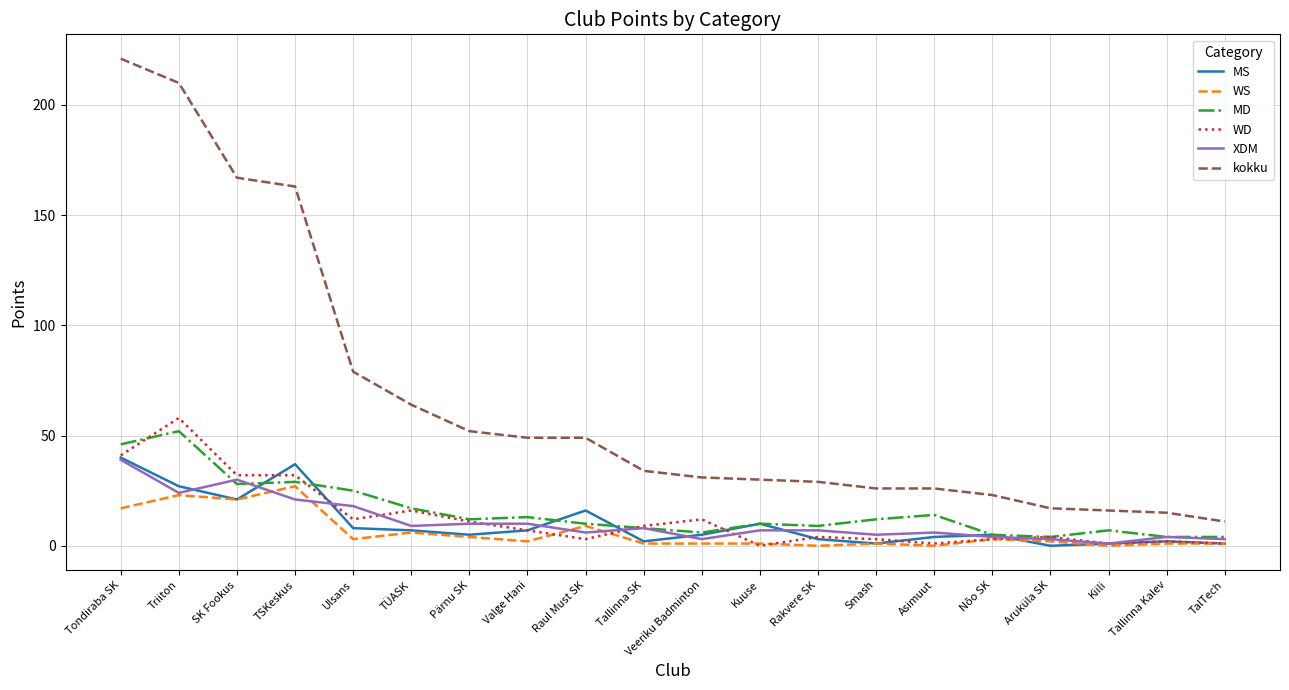

What is the average value of the XDM series?

11